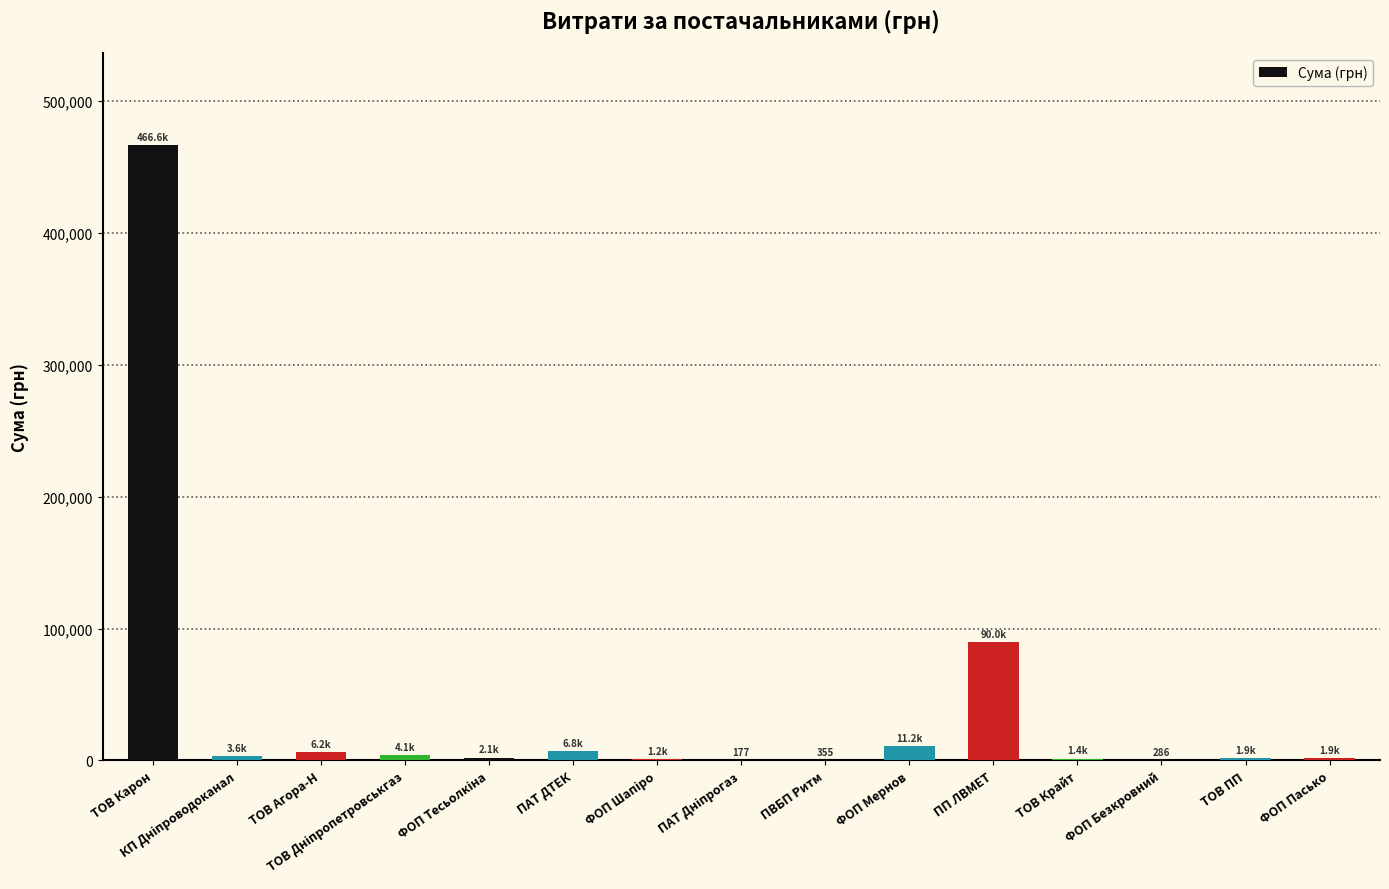

What is the sum of all values?

597697.5